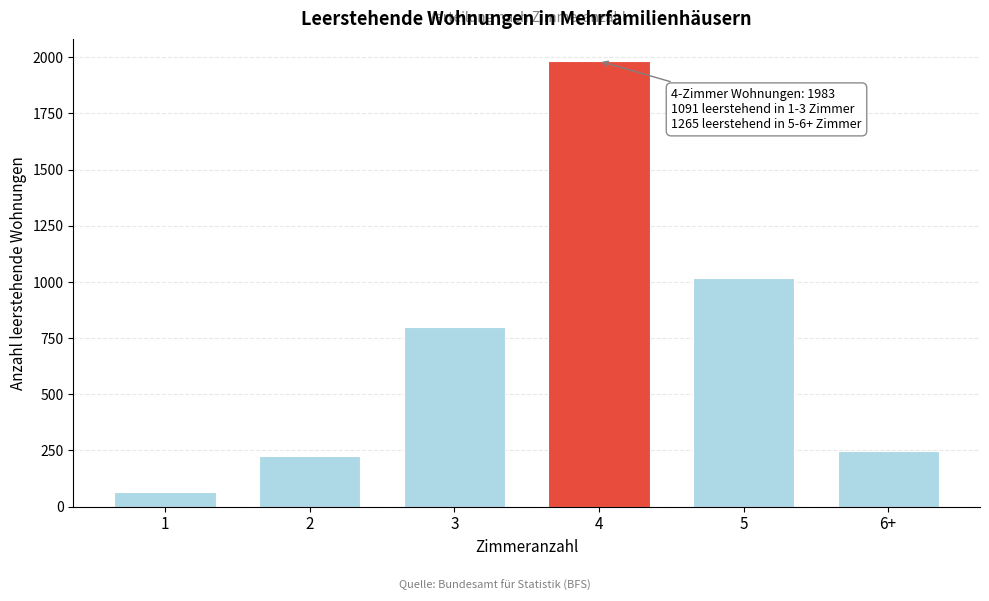

Reading right to left, transcribe all the data shown in this chart.

6+=246	5=1019	4=1983	3=800	2=225	1=66